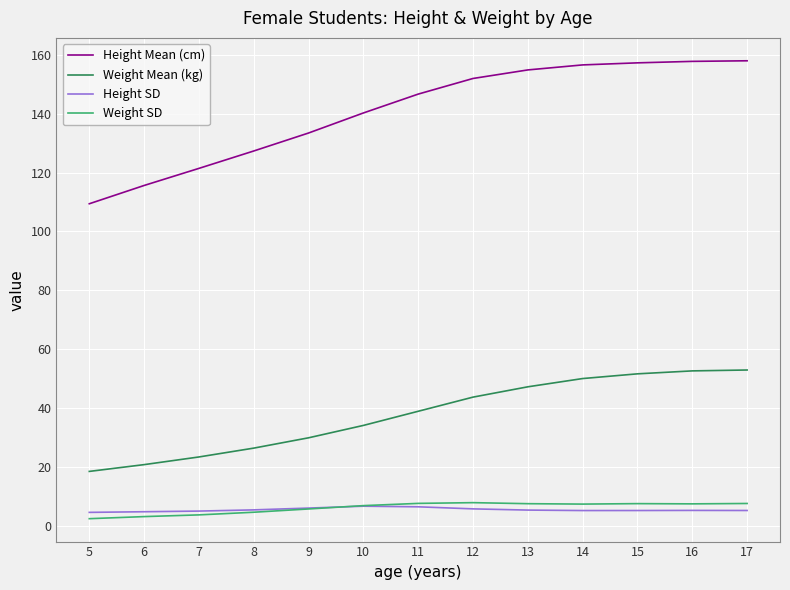

What is the highest value of the Height SD series?

6.8